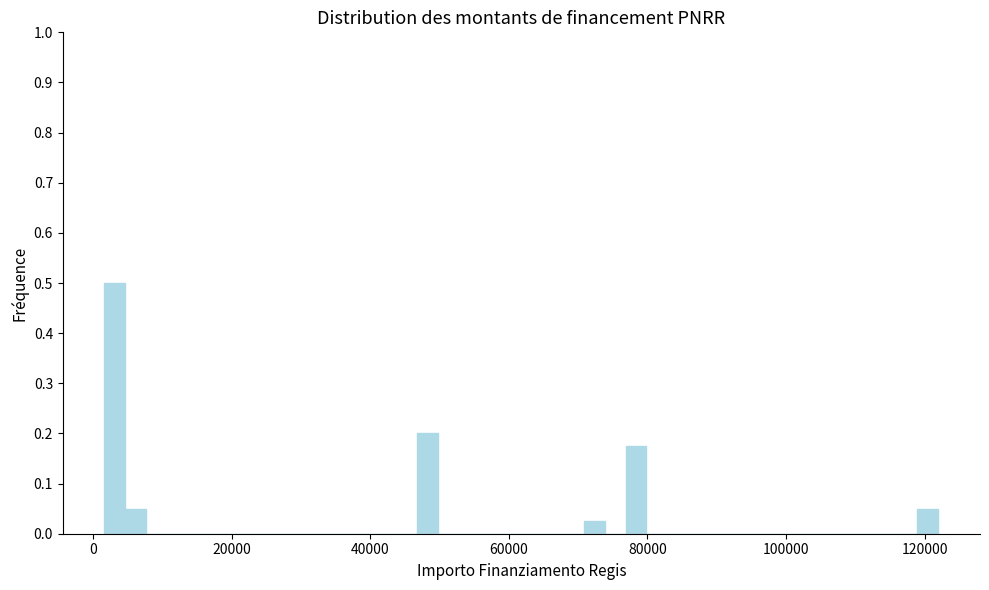

Around what value on the x-axis is the tallest bar? Give the approximate position of its centre, as read against the axis.

4000